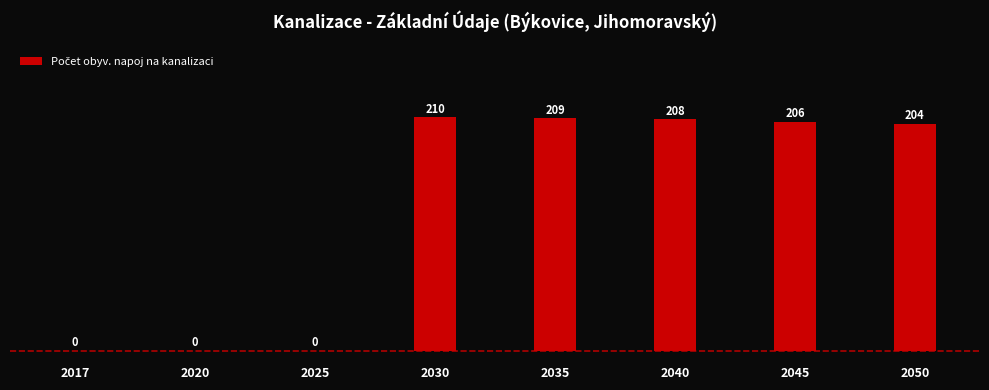

What is the change in value from 2017 to 2035?

+209